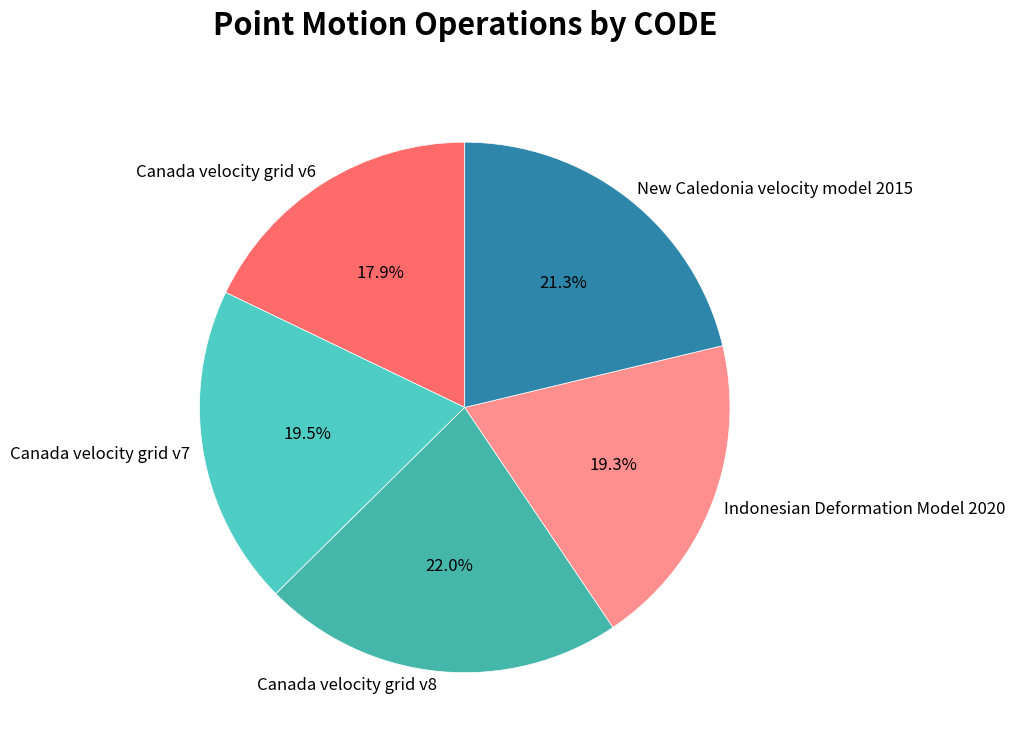

How many slices are in this pie chart?

5